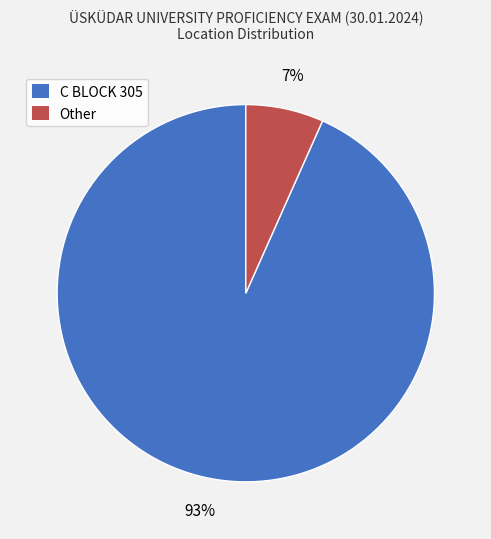

How many segments does this pie chart have?

2